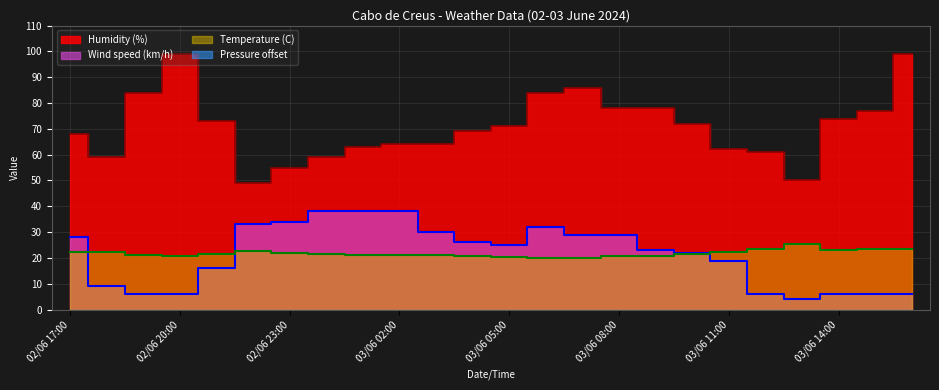

What is the highest value of the Humidity (%) series?

99.0